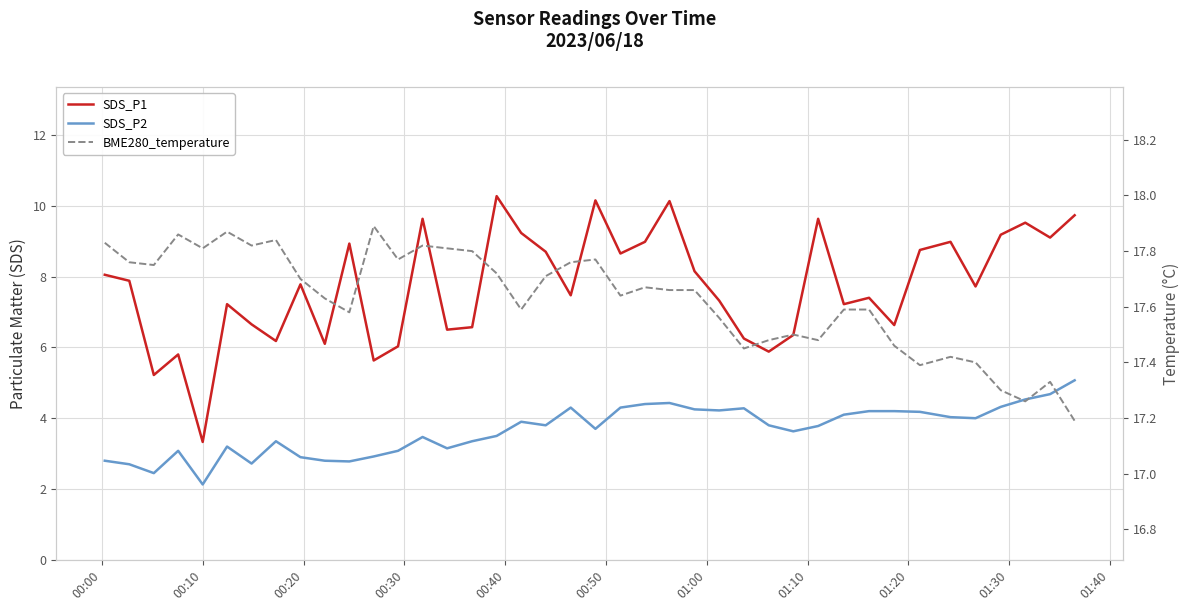

Which series has the largest total across all categories?

BME280_temperature